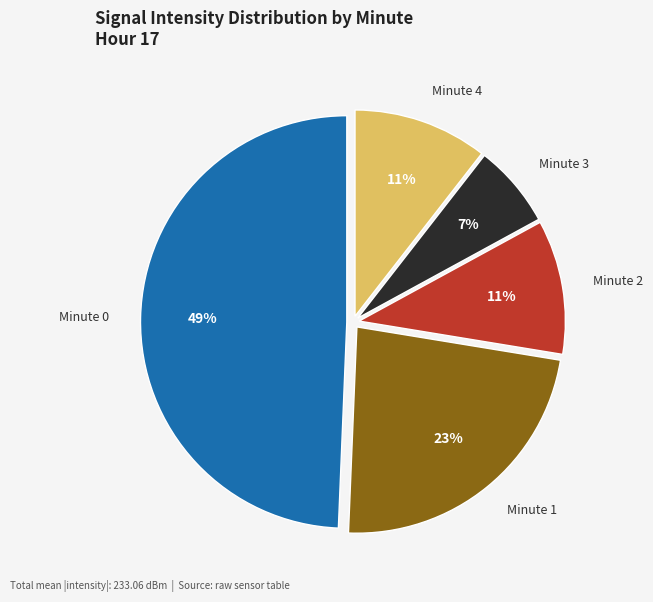

Is there any slice that represents more than half of the pie?

No